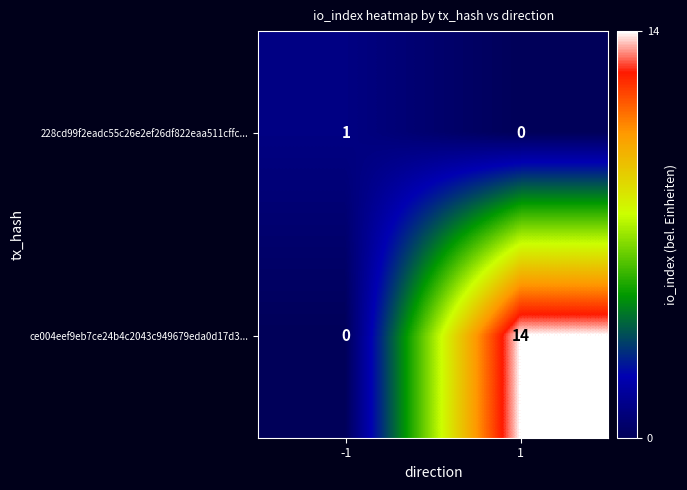

Which series has the largest total across all categories?

ce004eef9eb7ce24b4c2043c949679eda0d17d3...